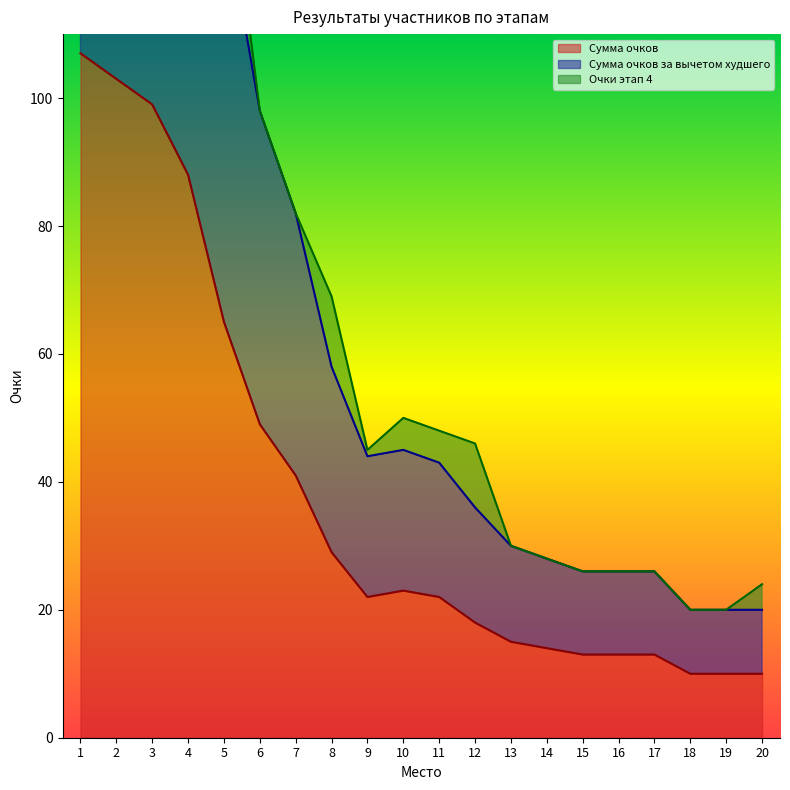

The Сумма очков series shows 13 at 17. True or false?

True